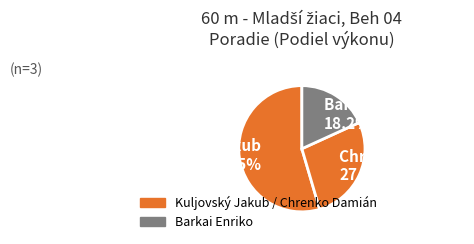

Is the sum of Barkai Enriko and Kuljovský Jakub greater than half?

Yes